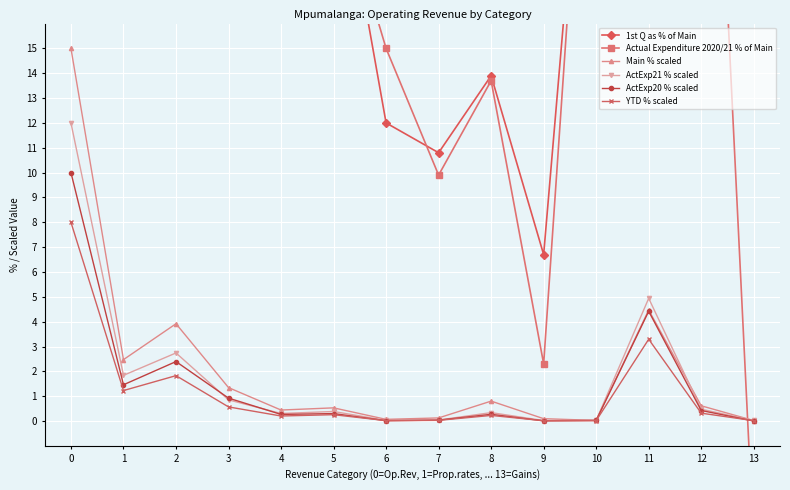

At how many categories does at least one series exceed 17?

10